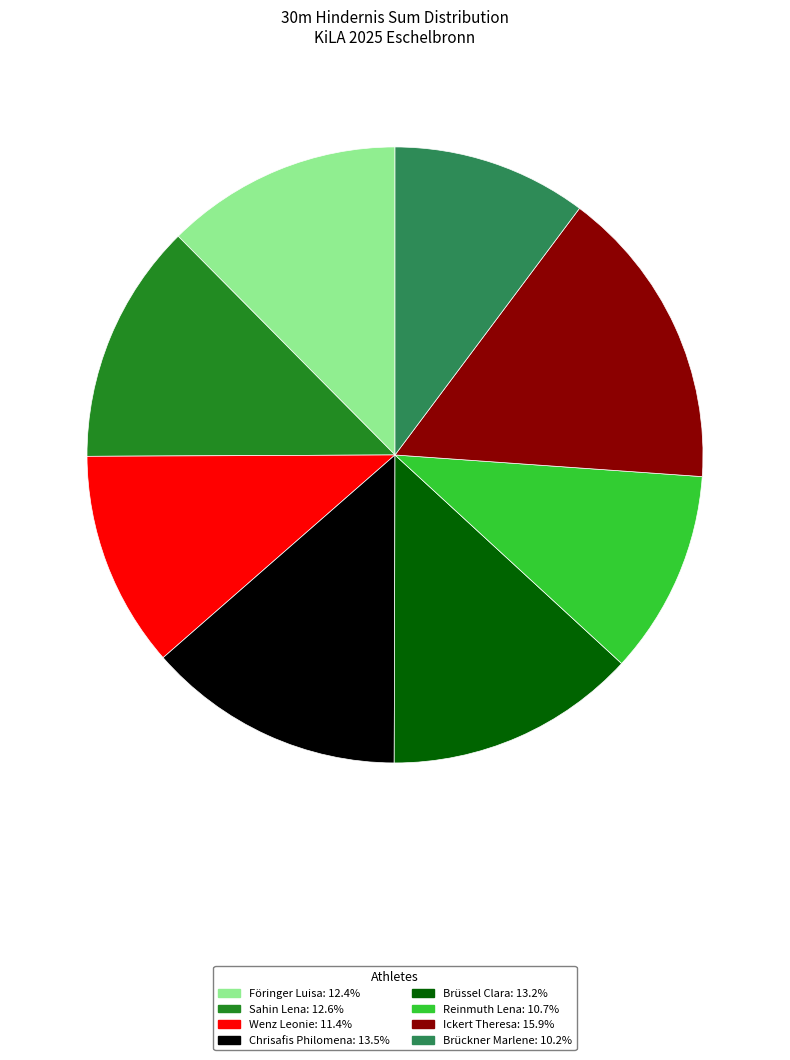

Combined, do Sahin Lena and Ickert Theresa account for over 50%?

No